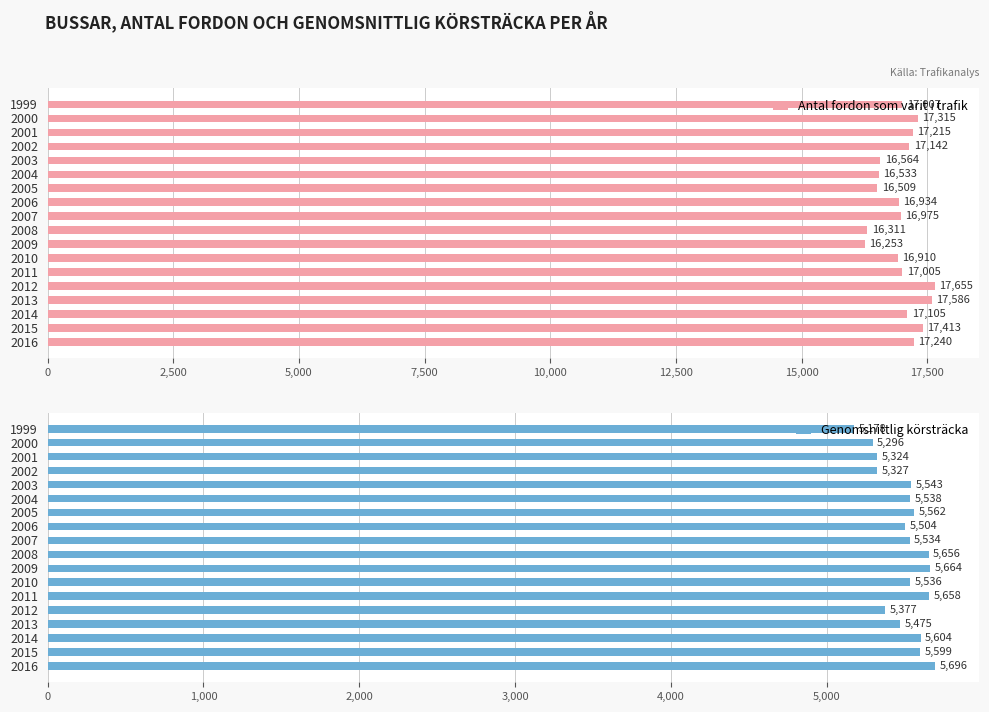

Count the number of data series in this chart.

2